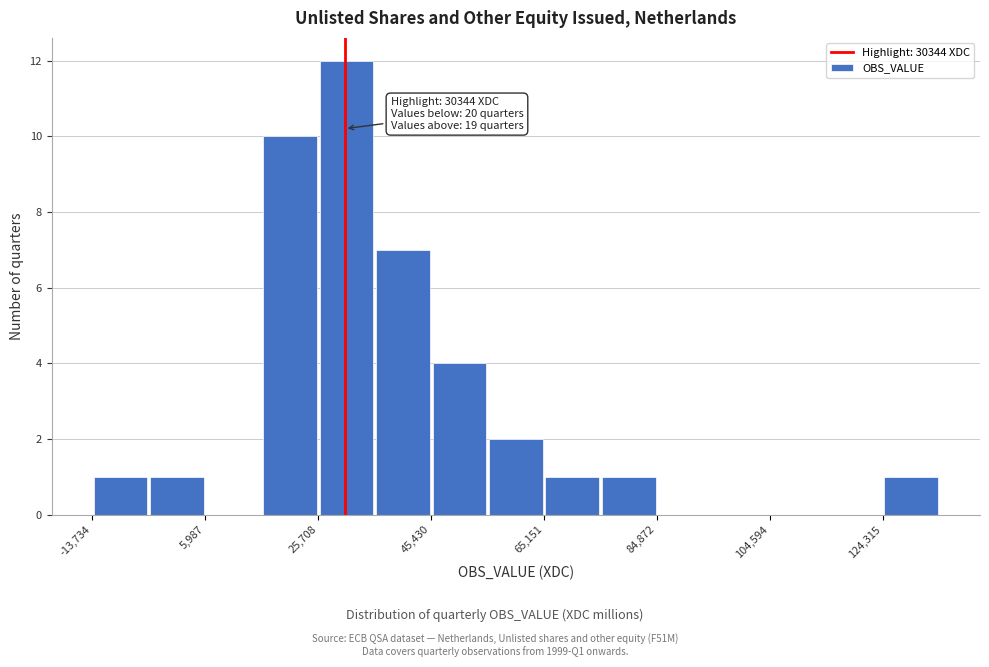

Which range on the x-axis has the tallest bar?

26000 to 36000